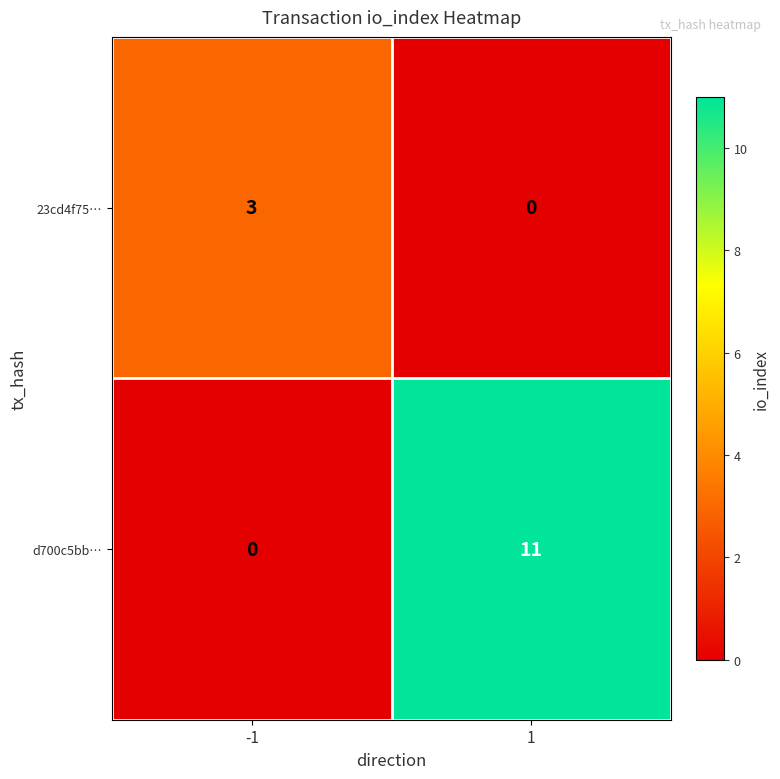

The value of 23cd4f75… at -1 is 3. True or false?

True